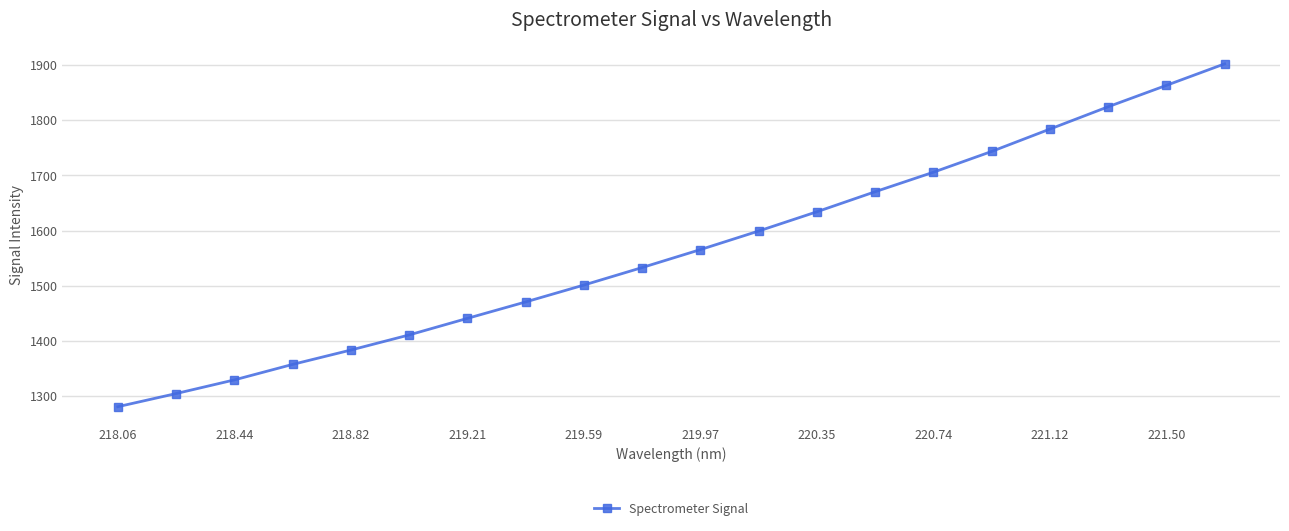

How many lines are shown in the chart?

1